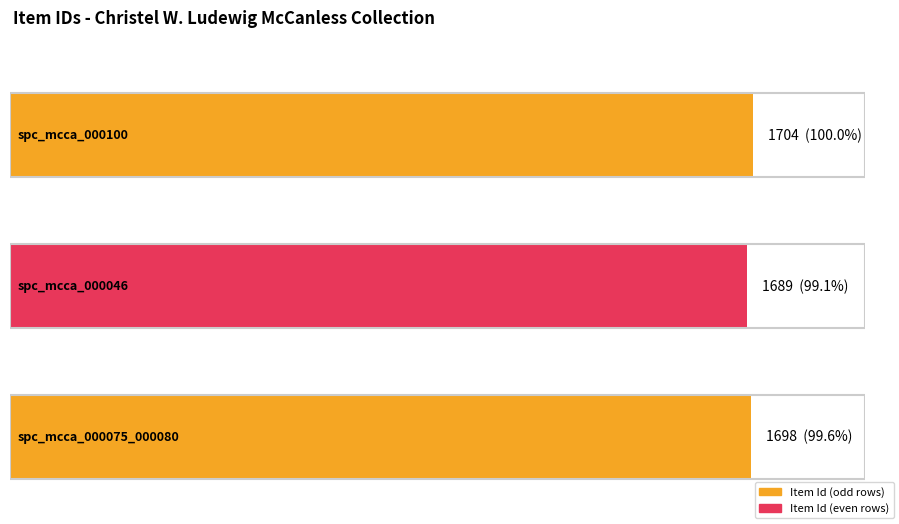

Which has a higher value, spc_mcca_000046 or spc_mcca_000100?

spc_mcca_000100